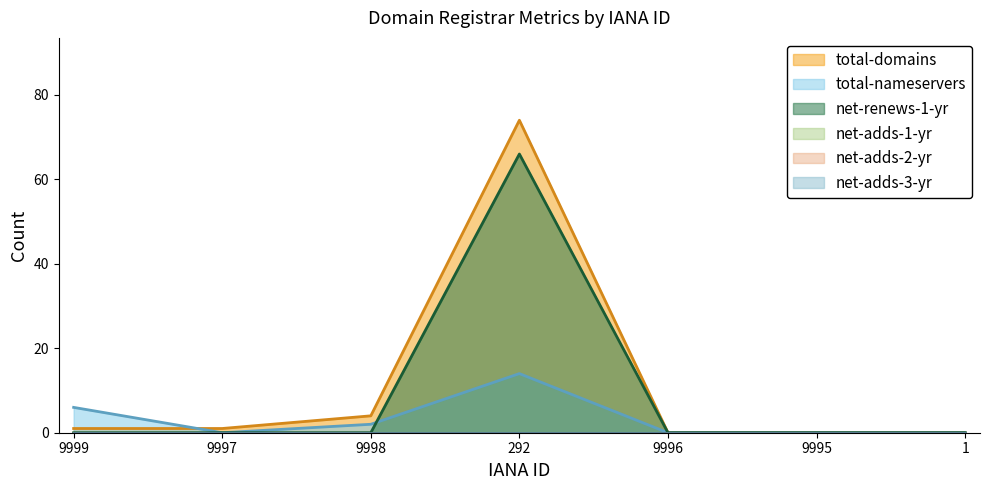

Between 9996 and 9997, which is larger?

9997